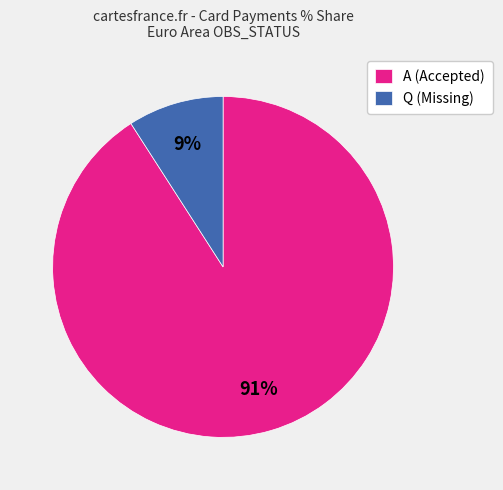

Between A (Accepted) and Q (Missing), which is larger?

A (Accepted)